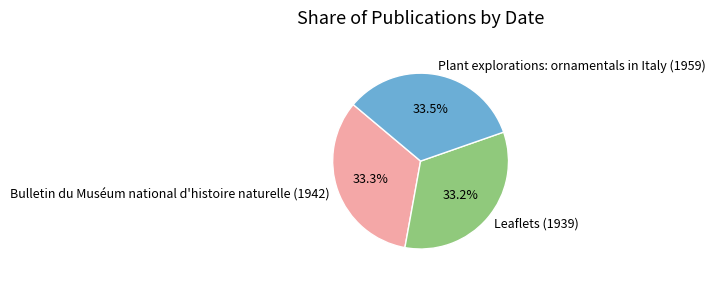

Does Leaflets (1939) account for over 50% of the chart?

No